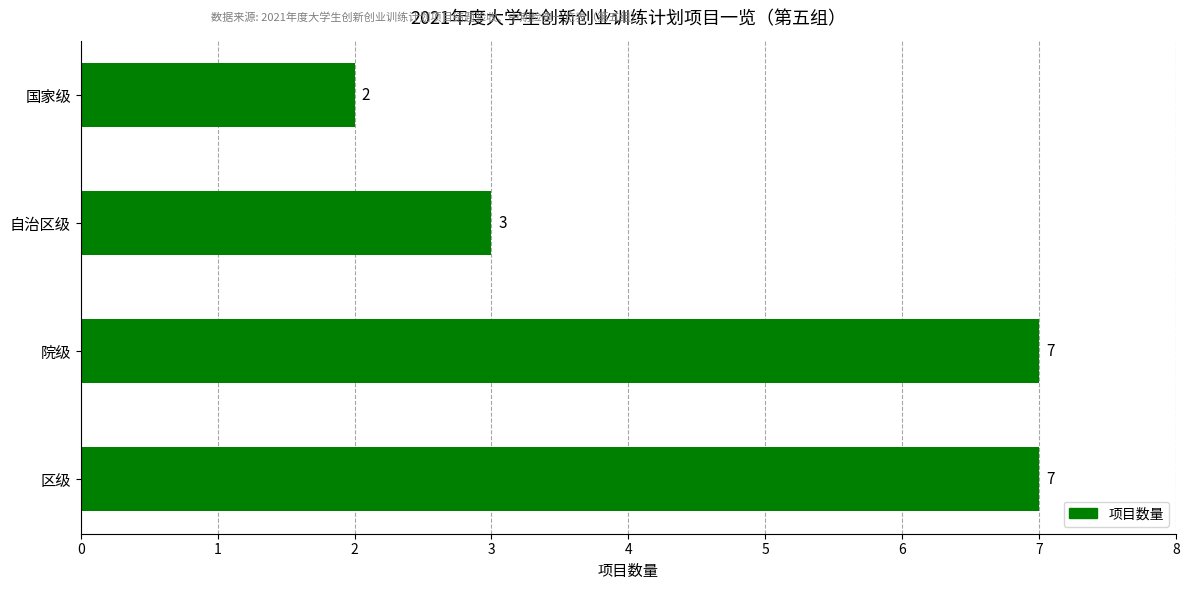

Reading top to bottom, what are all the values shown in this chart?

国家级=2	自治区级=3	院级=7	区级=7